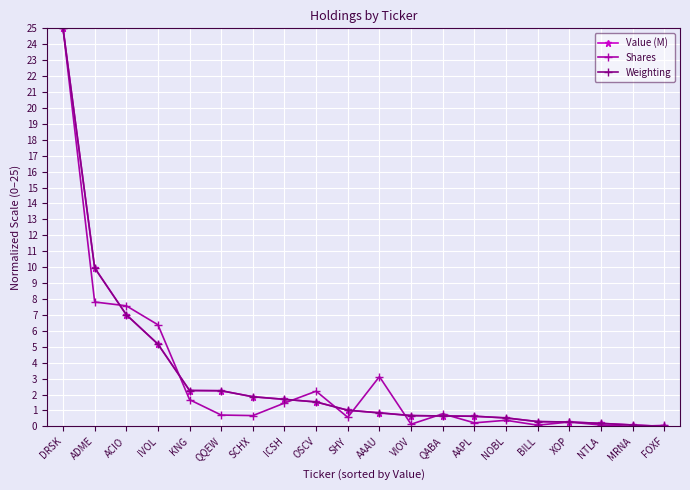

What is the value of the Shares point at the 5th from the left?

1.7